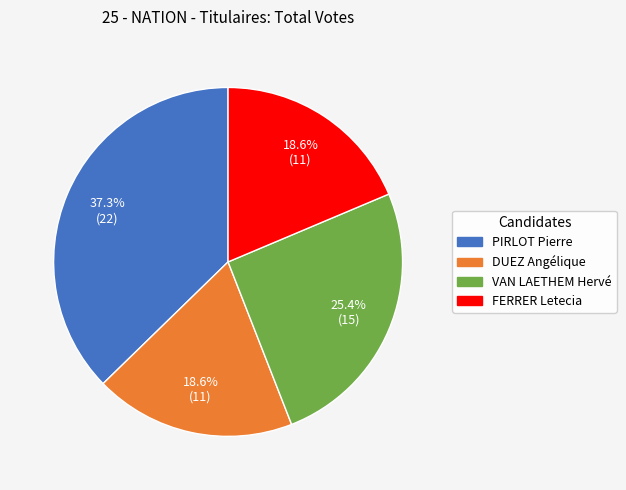

What percentage is the FERRER Letecia slice, to the nearest percent?

19%